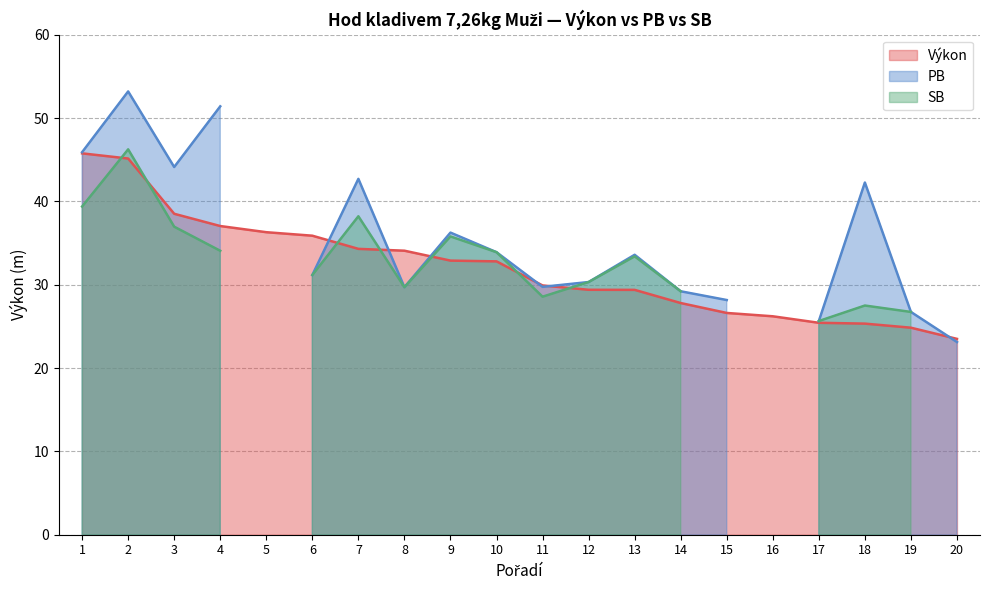

Is it true that Výkon equals 58.2 at 8?

False